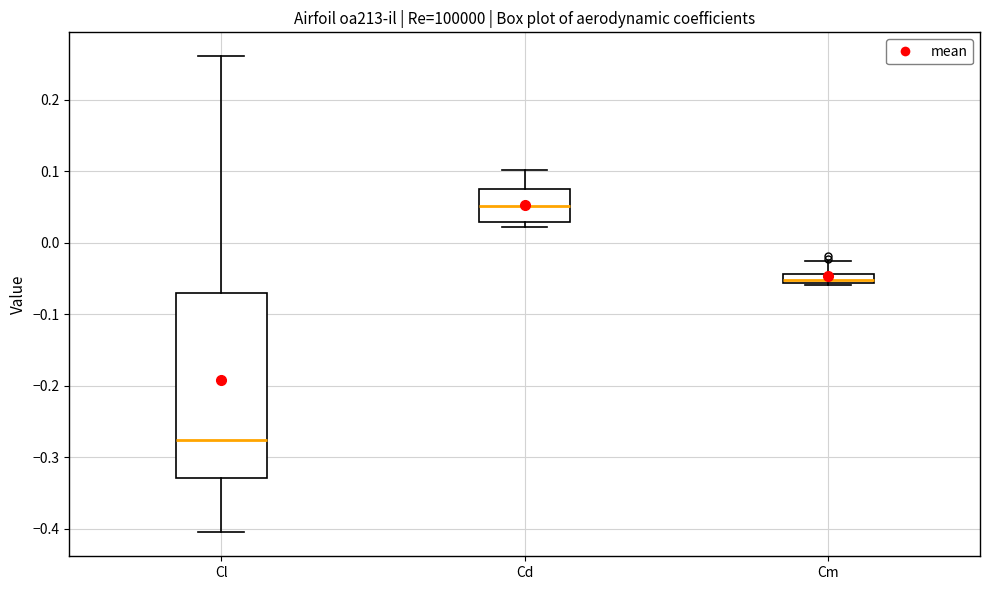

Which box has the highest median line?

Cd